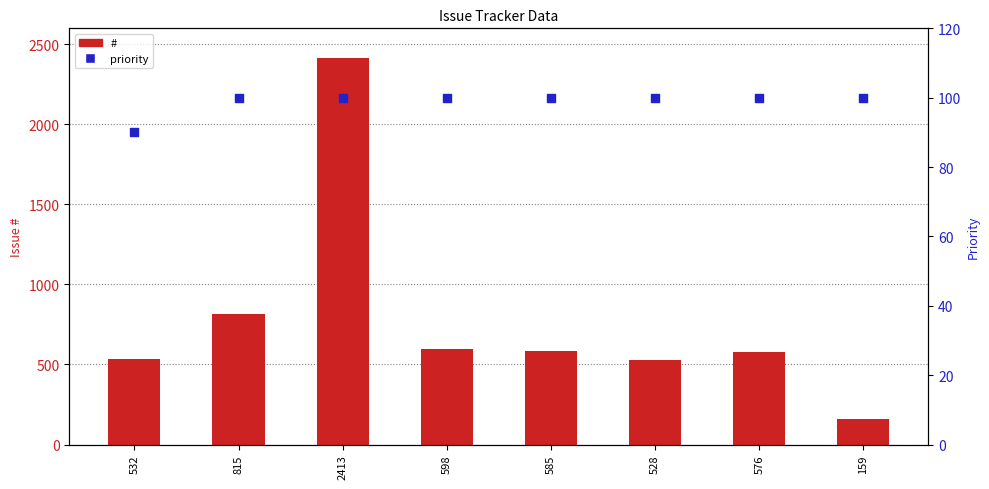

Is the value of # at 598 greater than the value of priority at 2413?

Yes